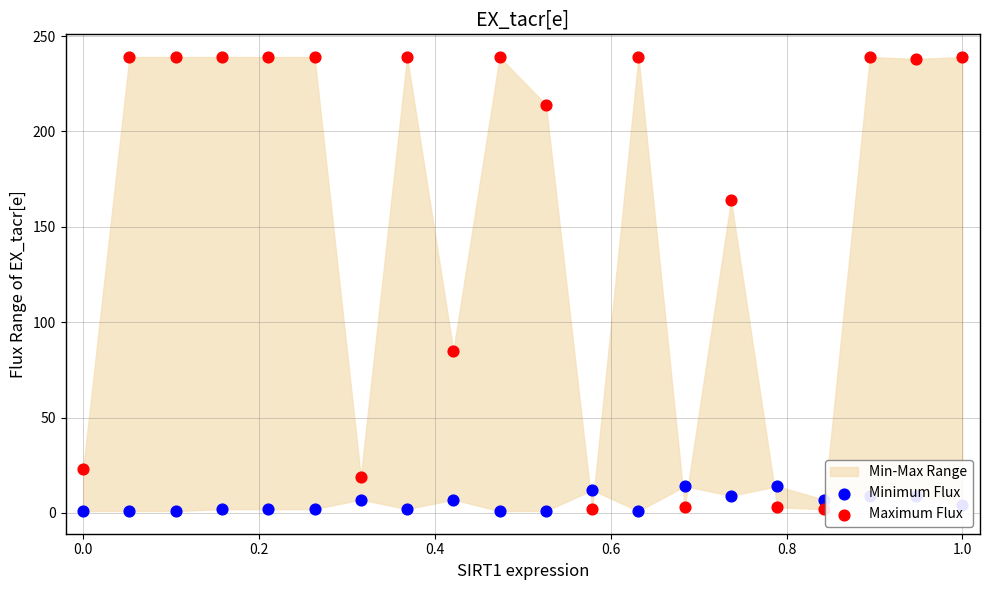

Which series has the widest spread of Y values?

Maximum Flux